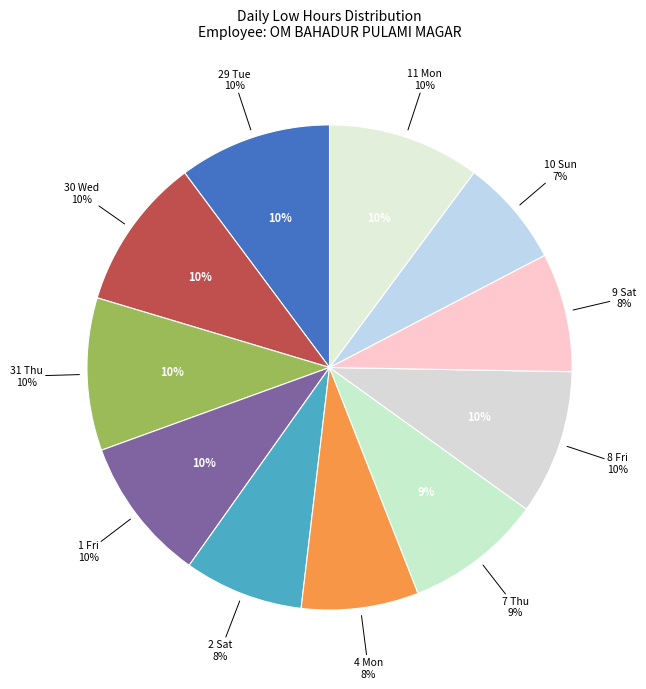

Does any single category account for the majority?

No